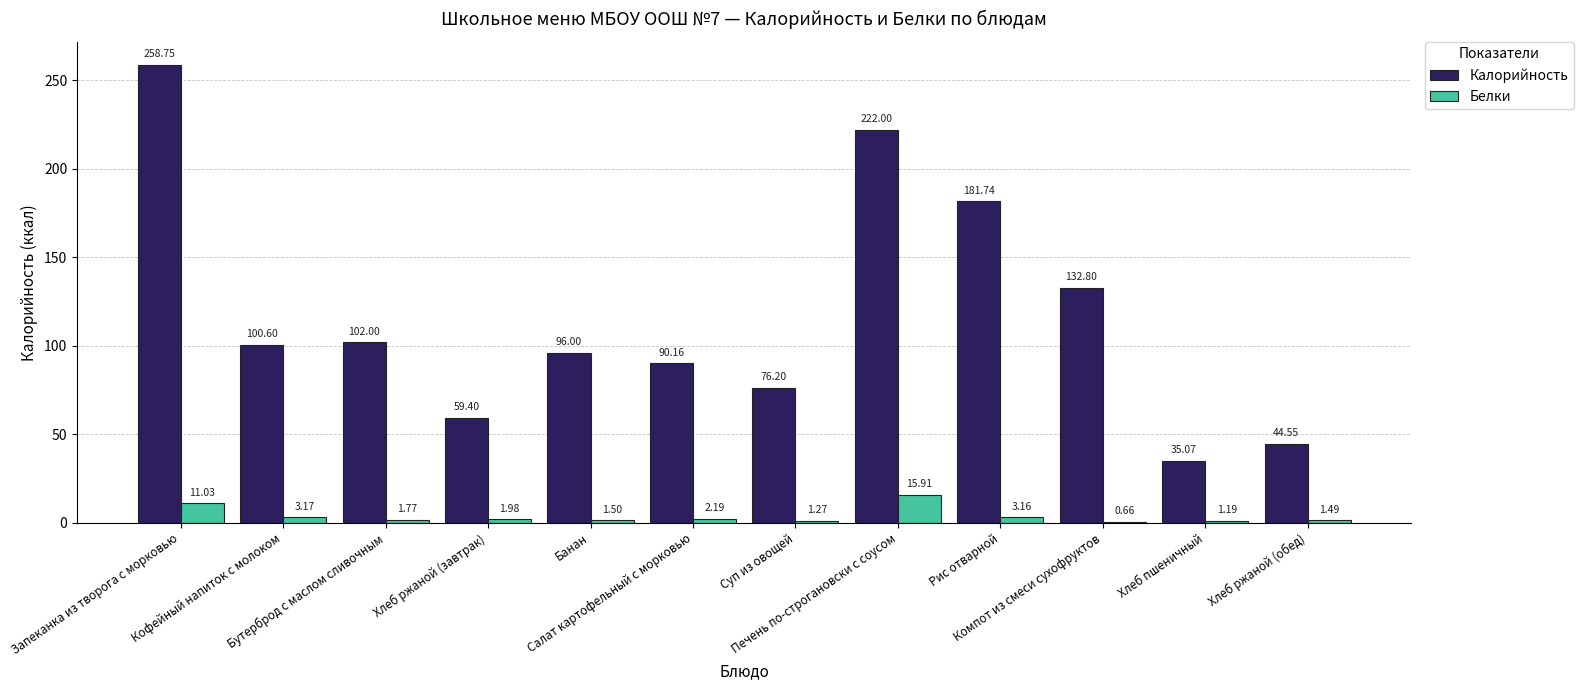

Which series has the largest total across all categories?

Калорийность